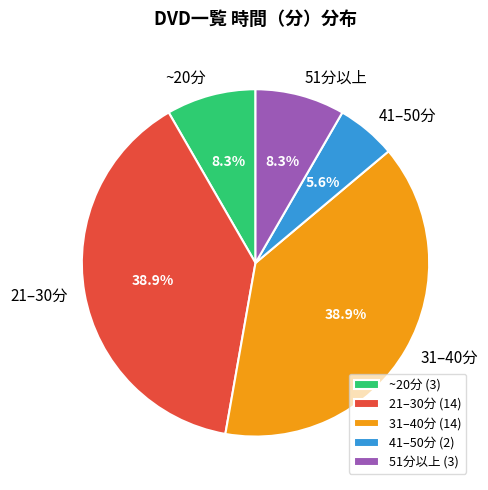

Does 41–50分 account for over 50% of the chart?

No